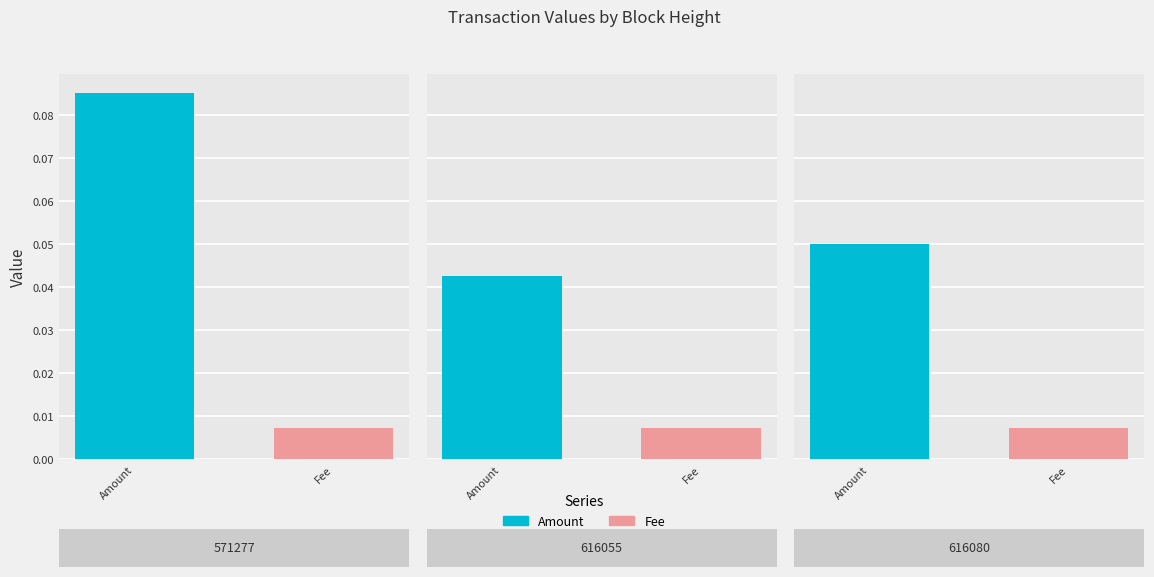

Which series changed the most between 616055 and 616080?

Amount